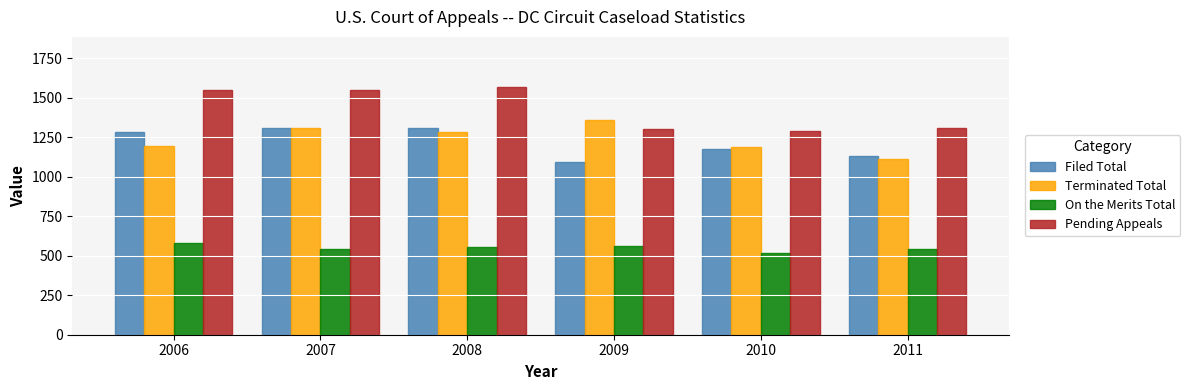

What is the difference between the maximum and minimum values in the Terminated Total series?

248